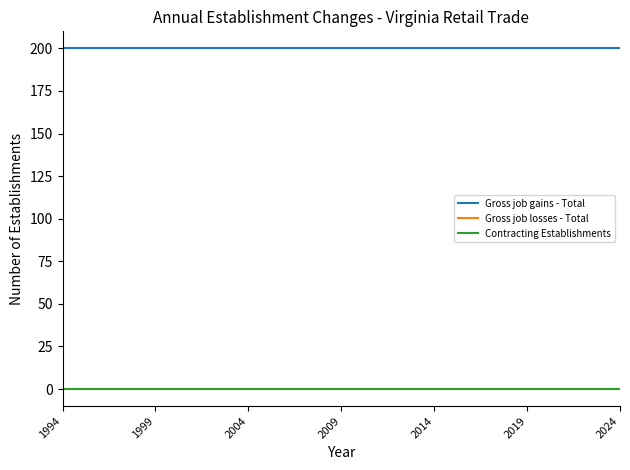

Does the chart display data point markers on the line(s)?

No